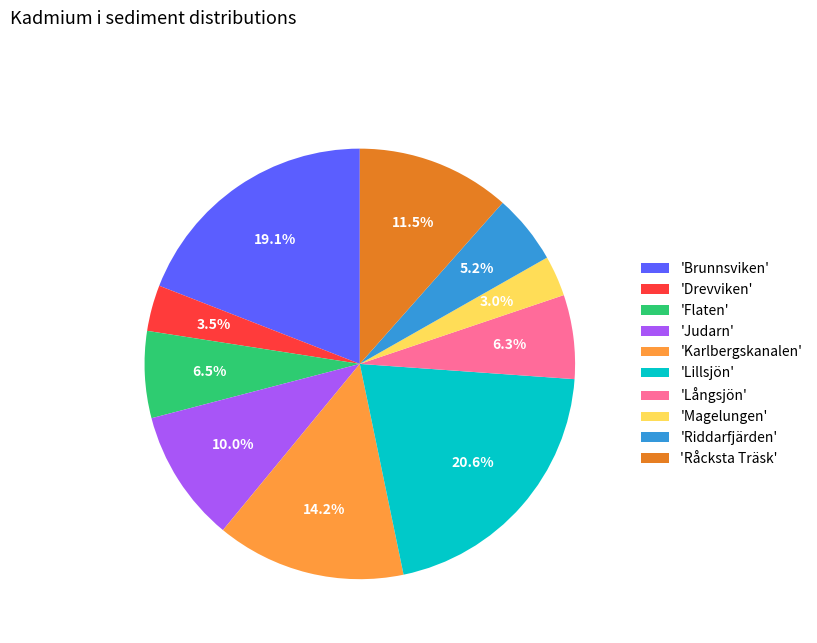

Combined, what portion of the pie is 'Drevviken' and 'Riddarfjärden'?

8.7%